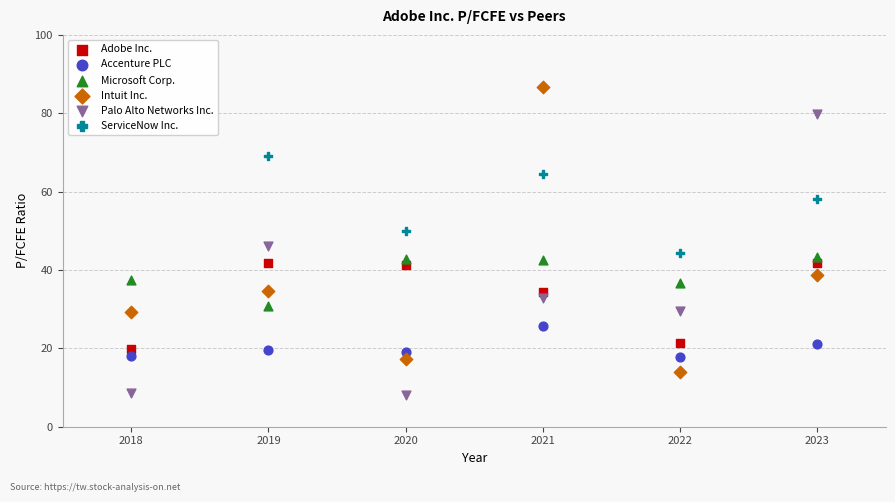

Which series contains the highest Y value?

Intuit Inc.